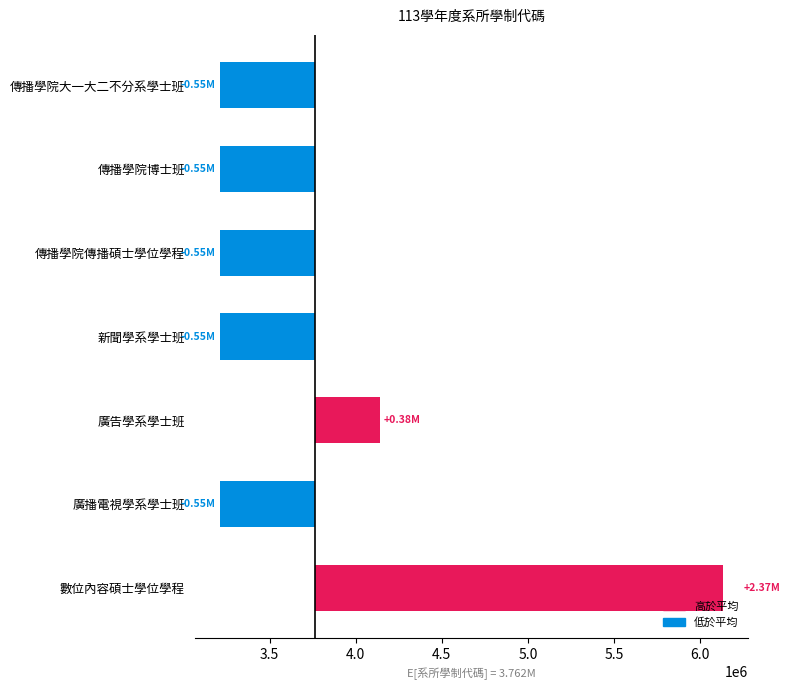

Reading left to right, transcribe all the data shown in this chart.

-551426.3	-551426.3	-551433.3	-548431.3	380572.7	-549430.3	2371574.7